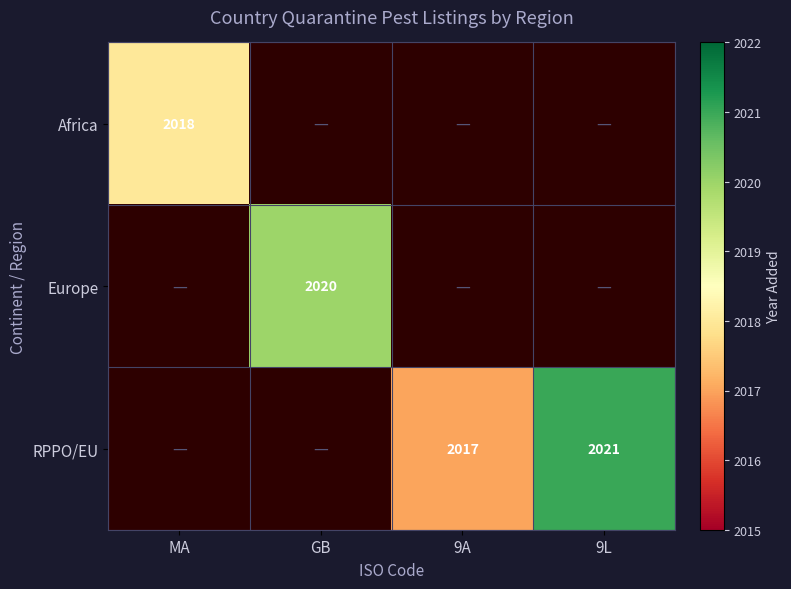

The RPPO/EU series shows 1222 at 9A. True or false?

False